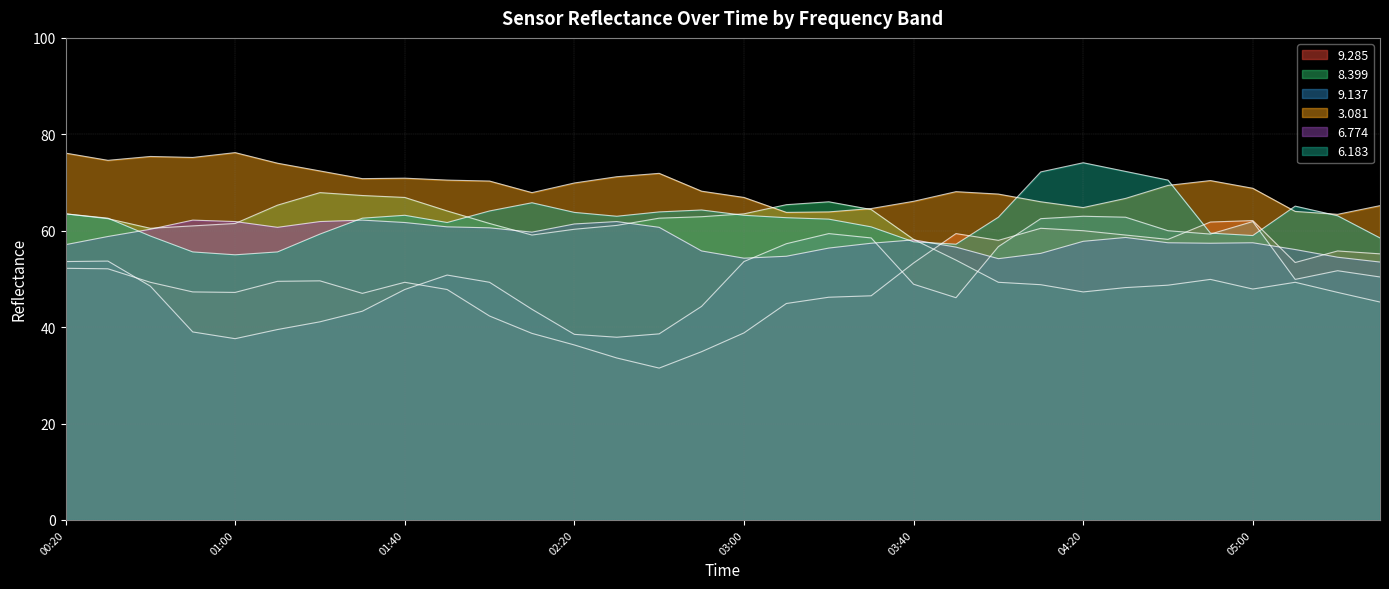

How many lines are shown in the chart?

6